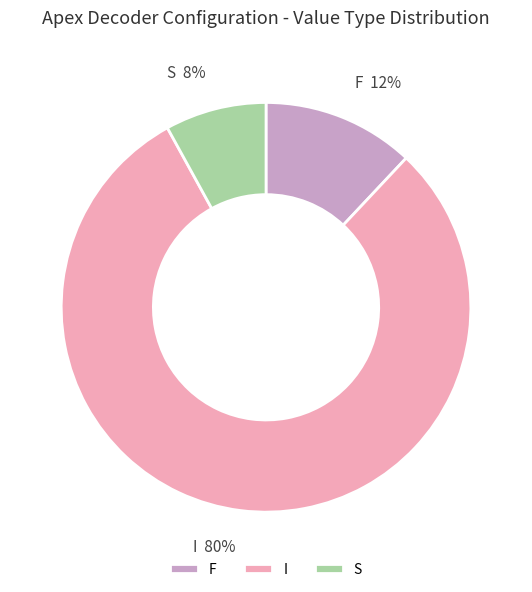

Does F represent more than half of the total?

No